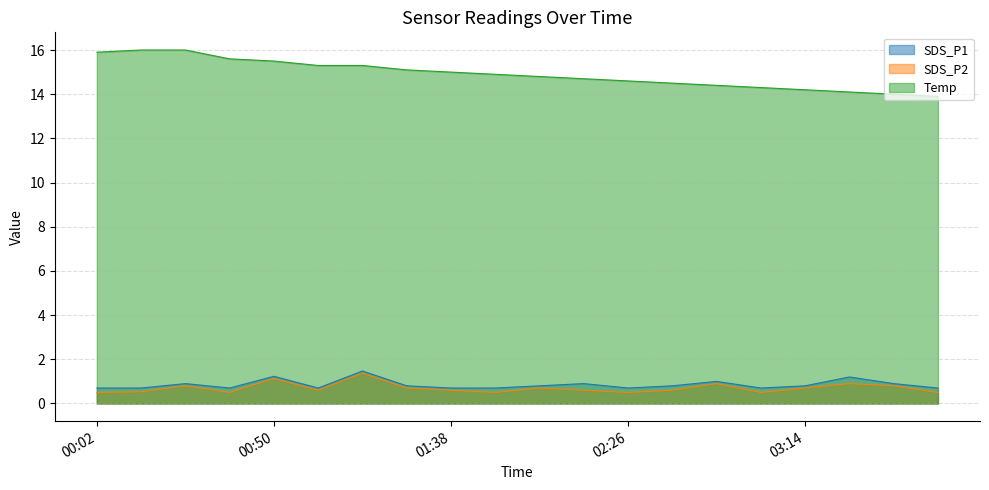

Where is the first local minimum for SDS_P2?

00:38